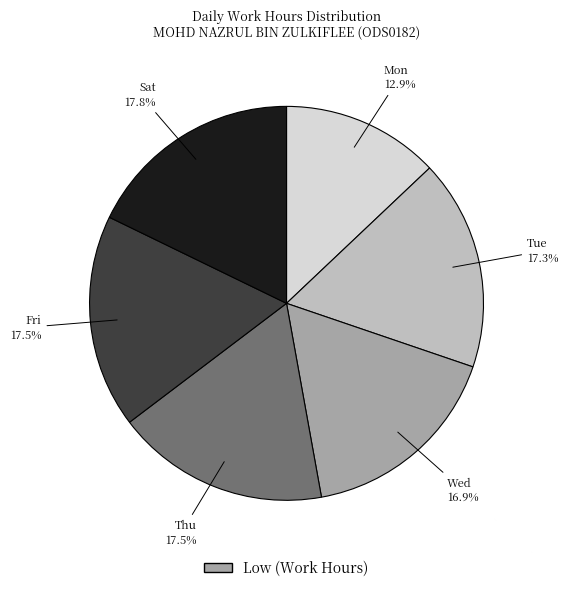

Is there any slice that represents more than half of the pie?

No